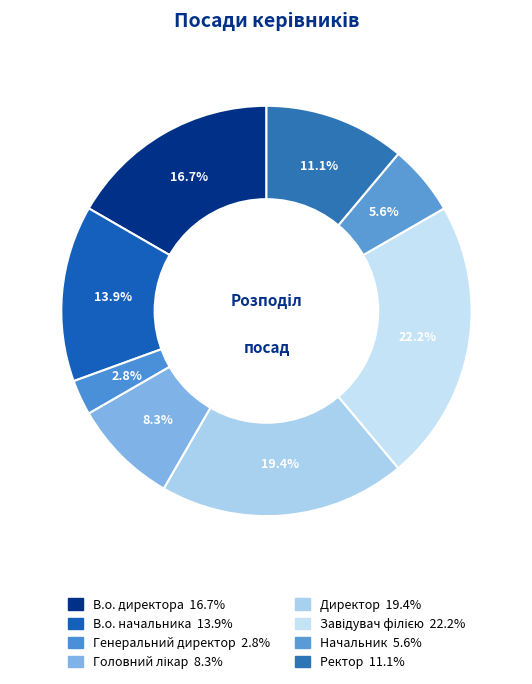

Which has a higher value, Начальник or Ректор?

Ректор